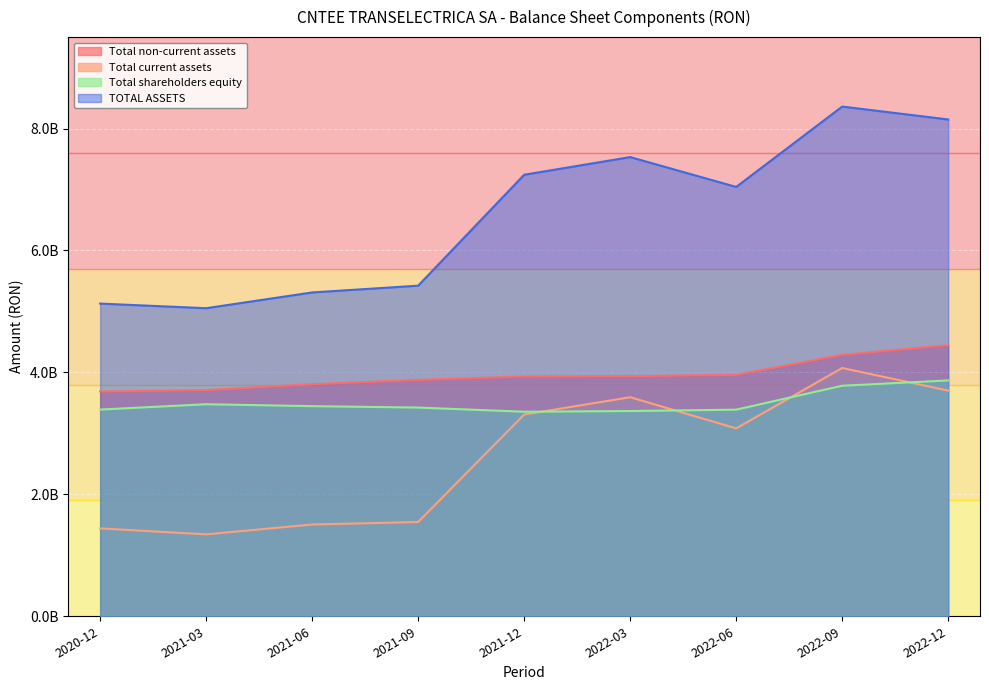

How many distinct data groups are displayed?

4